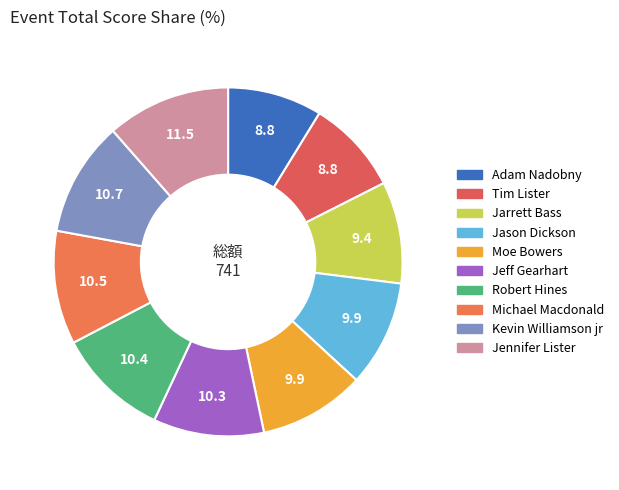

What is the change in value from Jason Dickson to Michael Macdonald?

+5